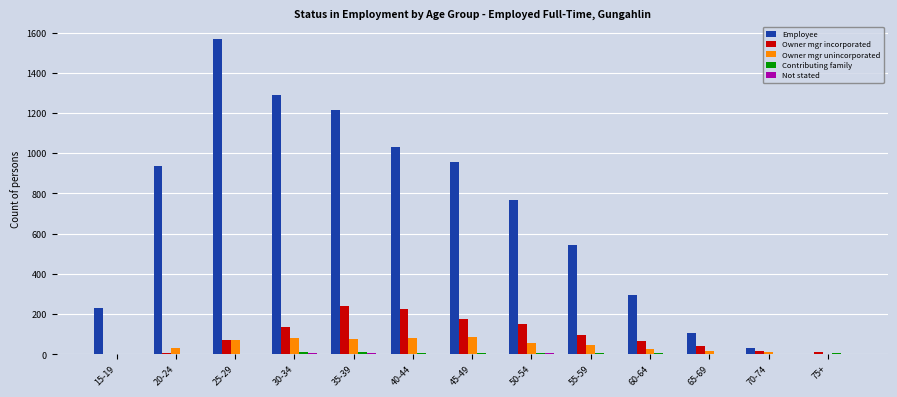

At which label does Owner mgr unincorporated first exceed 47?

25-29